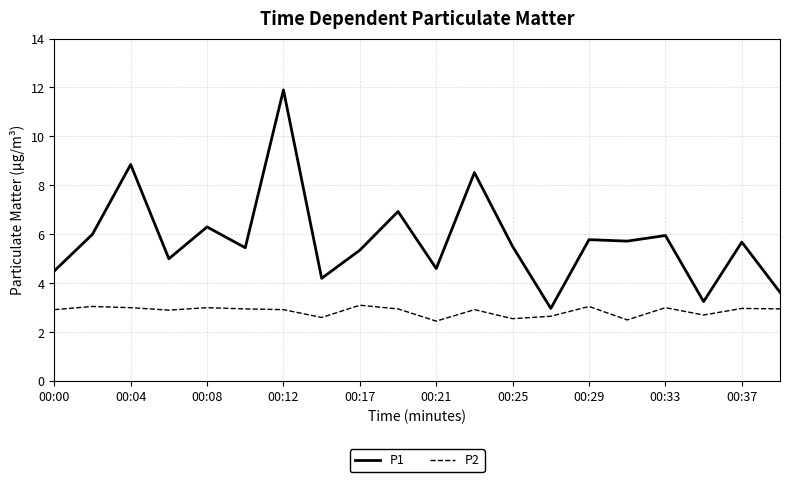

Rank the series by their average value, from lowest to highest.

P2, P1